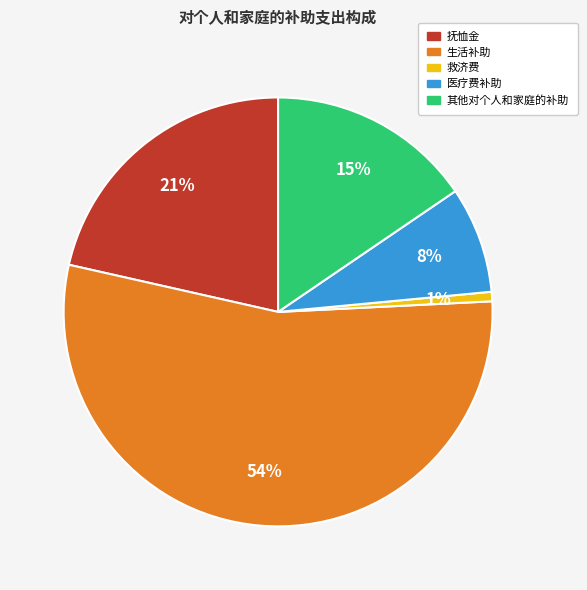

Is the sum of 其他对个人和家庭的补助 and 医疗费补助 greater than half?

No